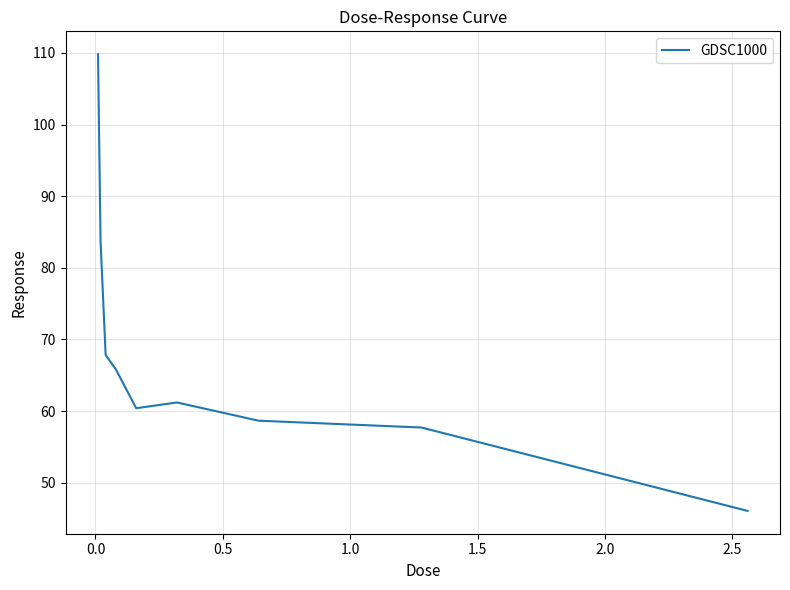

How many interior local peaks (higher than both neighbors) does the data have?

1